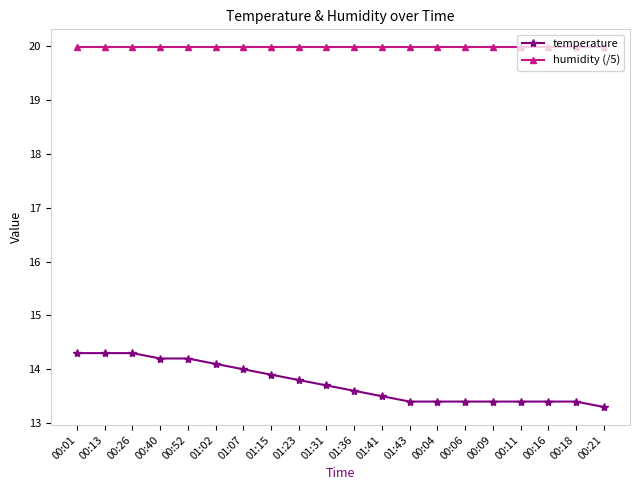

Rank the series by their average value, from highest to lowest.

humidity (/5), temperature